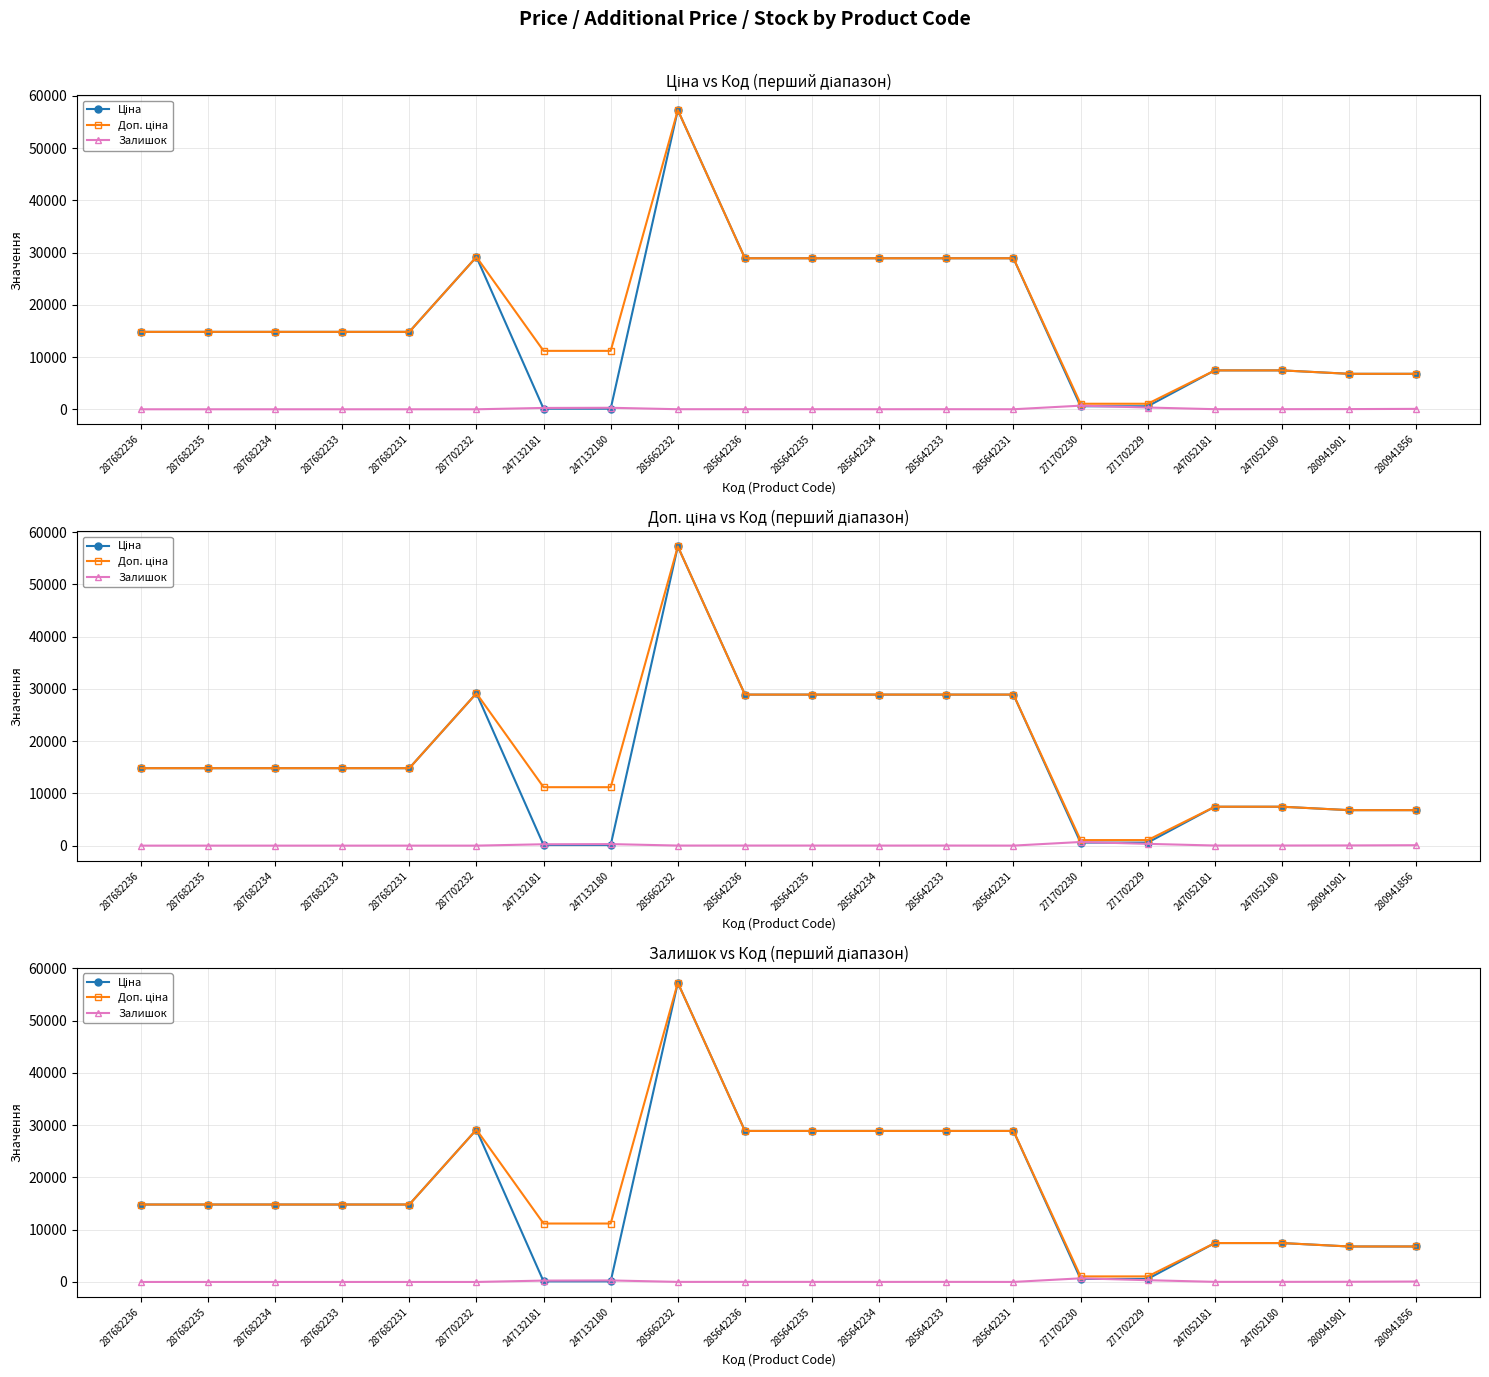

What is the difference between the second highest and second lowest values in the Доп. ціна series?

28092.3